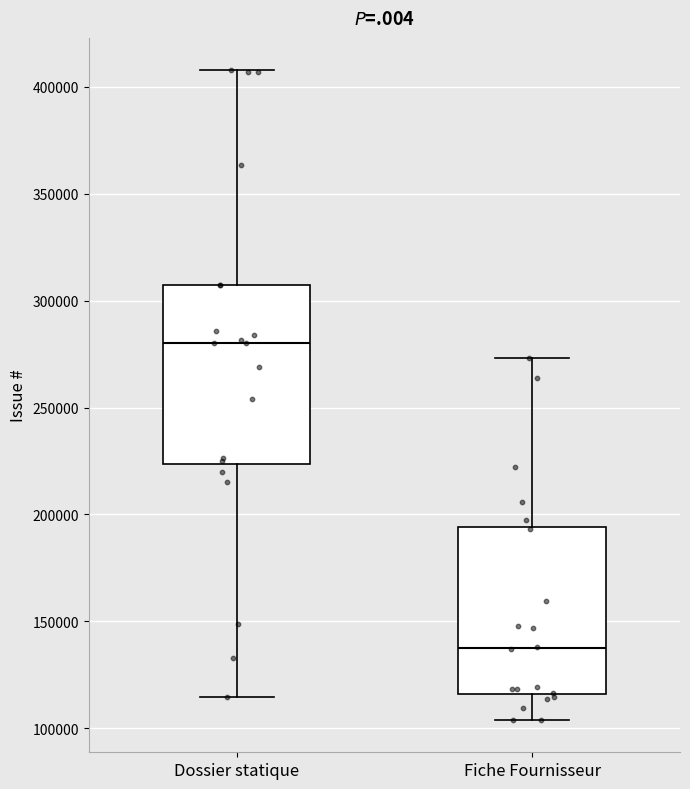

Where is the upper edge of the box for Dossier statique on the y-axis? The values are not printed on the chart, so give them approximately, as read against the axis.

305000